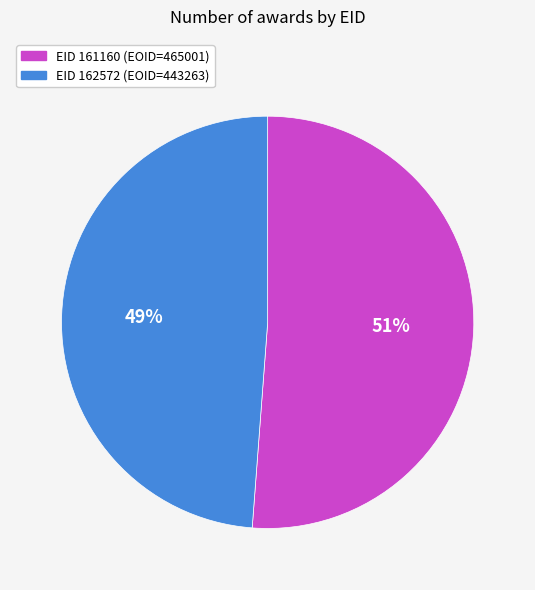

Does any single category account for the majority?

Yes